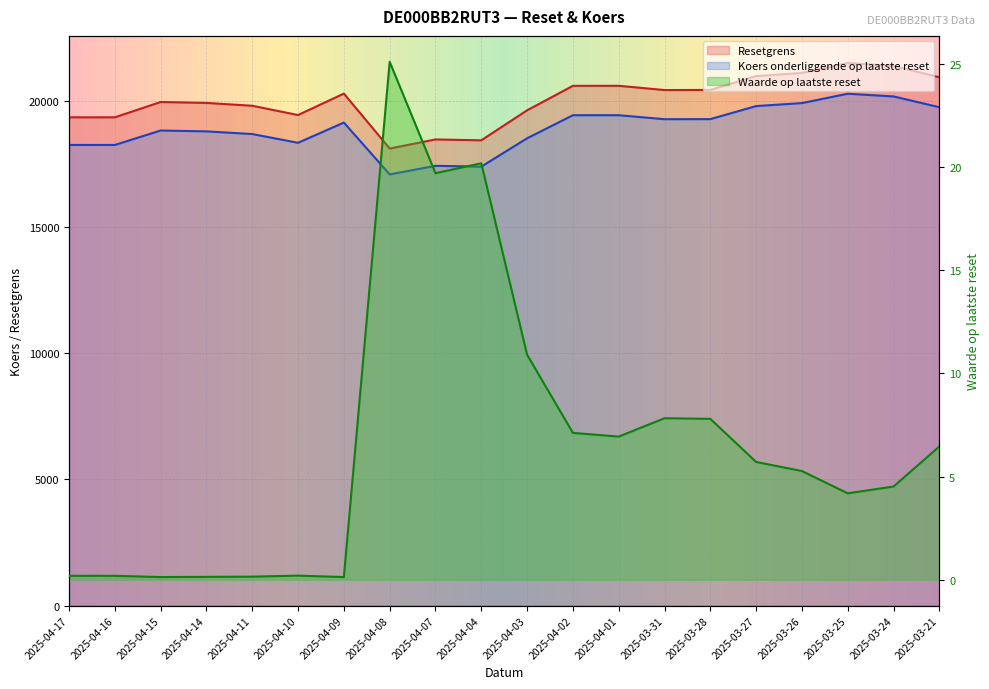

True or false: Koers onderliggende op laatste reset and Waarde op laatste reset intersect in this chart.

False